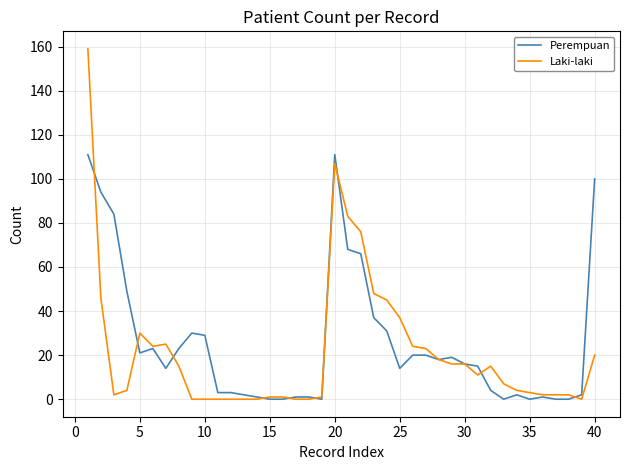

What is the maximum value shown in the chart?

159